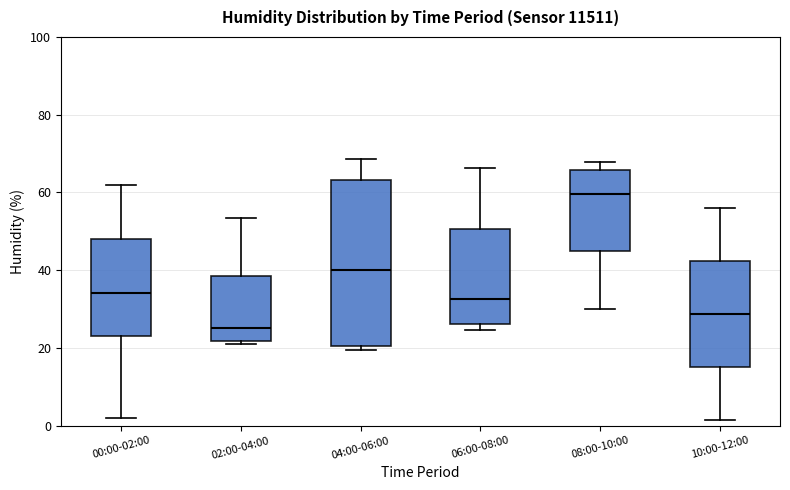

Where is the lower edge of the box for 08:00-10:00 on the y-axis? The values are not printed on the chart, so give them approximately, as read against the axis.

46